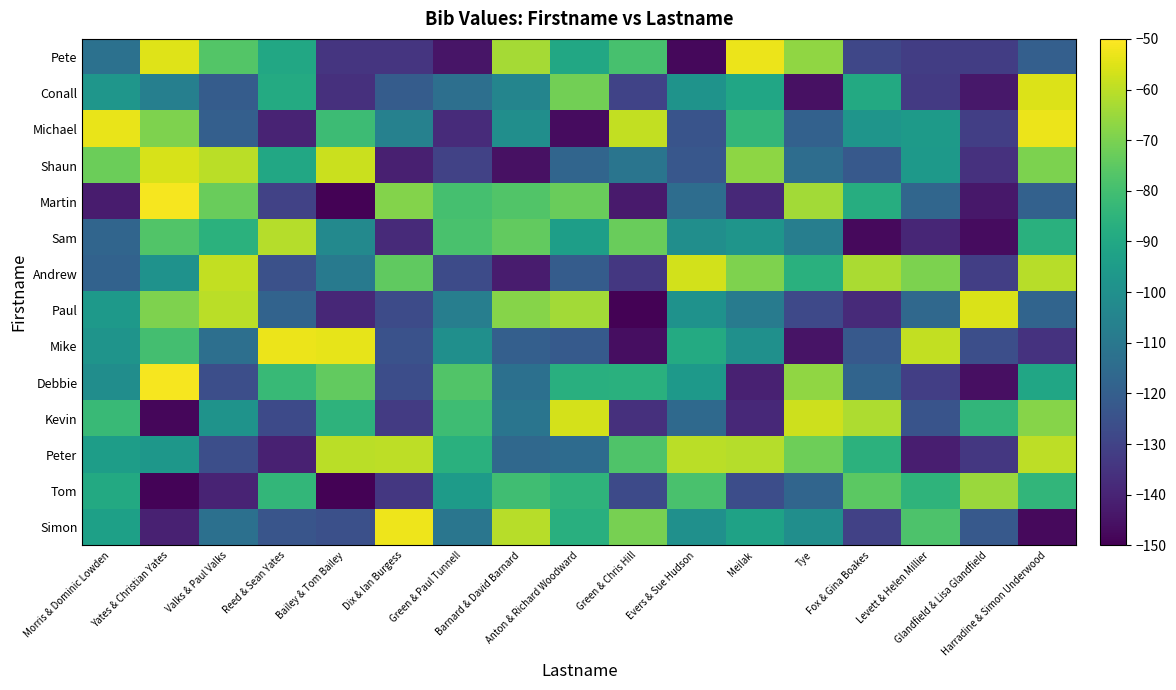

Count the number of data series in this chart.

14